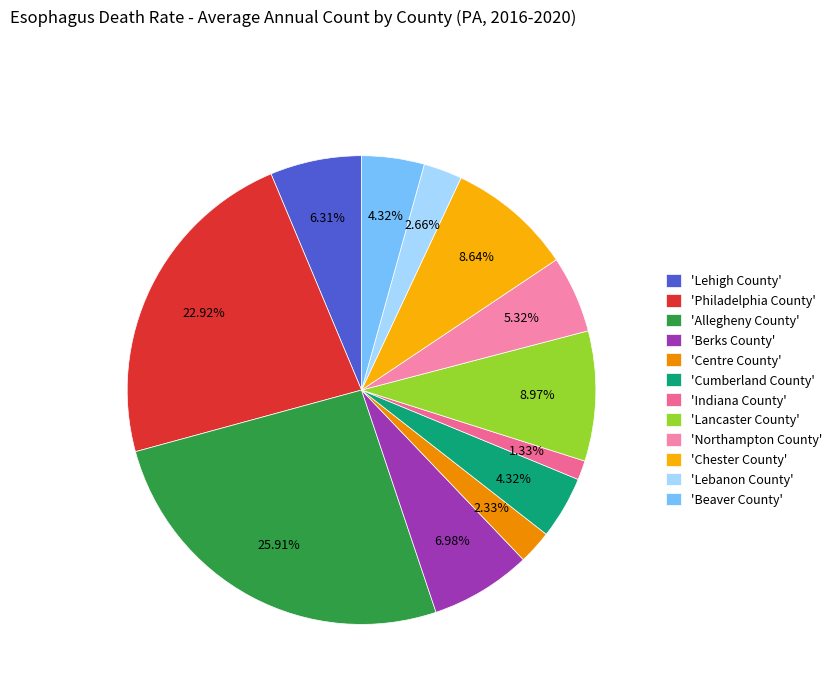

How many slices are in this pie chart?

12